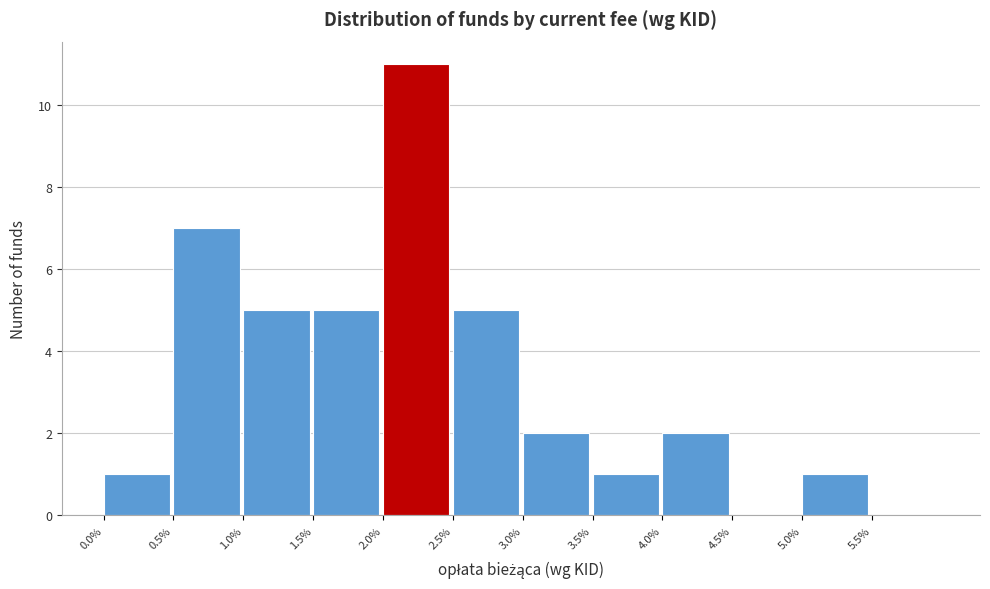

Reading right to left, extract all data points from this chart.

5.5%=0	5.0%=1	4.5%=0	4.0%=2	3.5%=1	3.0%=2	2.5%=5	2.0%=11	1.5%=5	1.0%=5	0.5%=7	0.0%=1